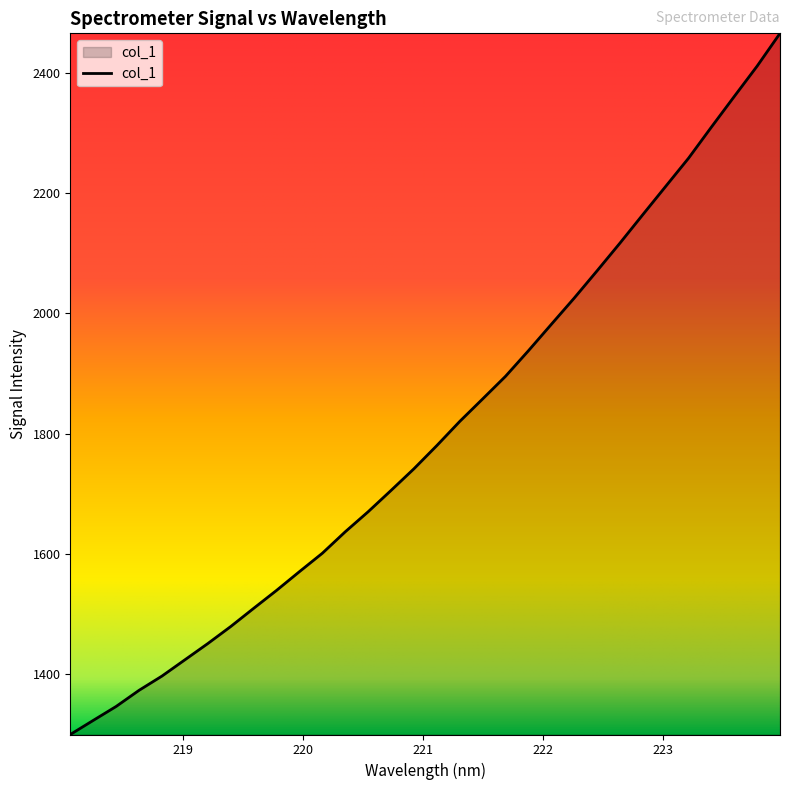

What is the difference between the maximum and minimum values?

1166.6